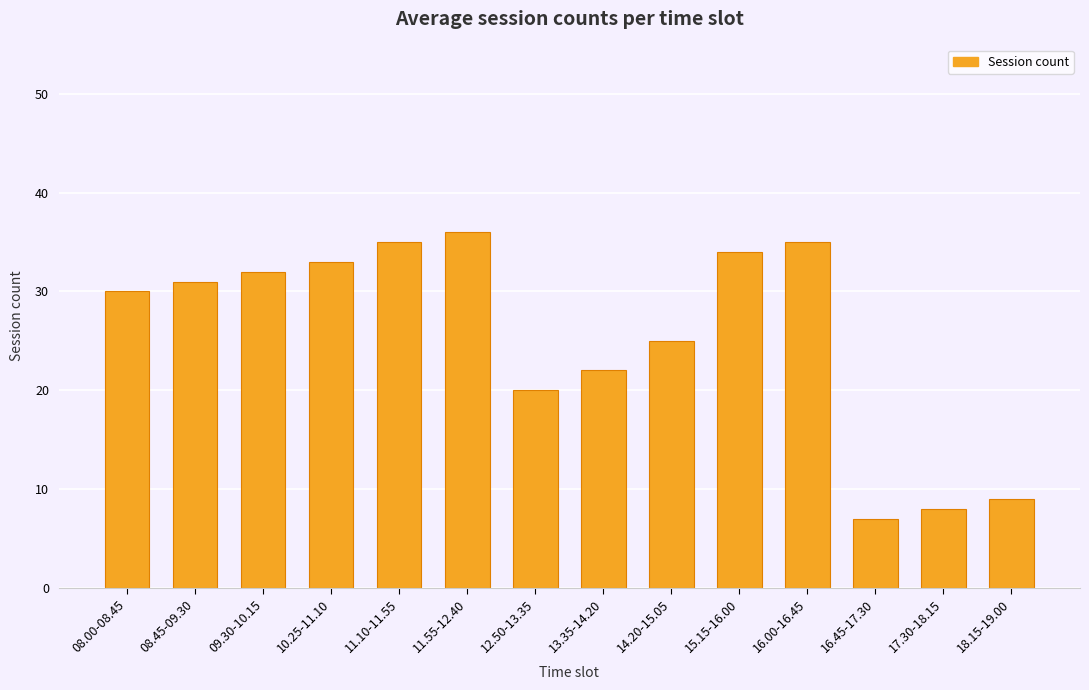

What position from the left is 14.20-15.05?

9